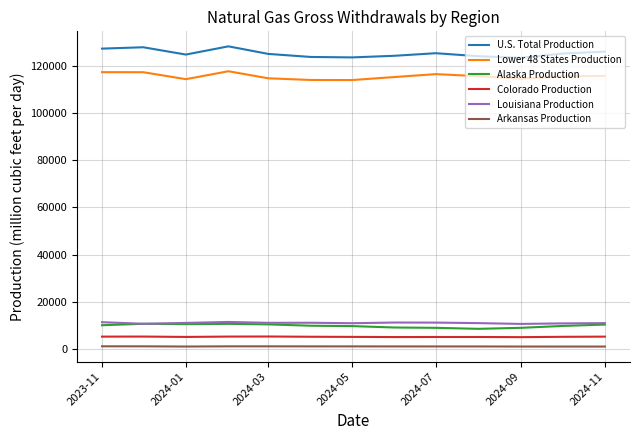

What is the sum of all U.S. Total Production values?

1630410